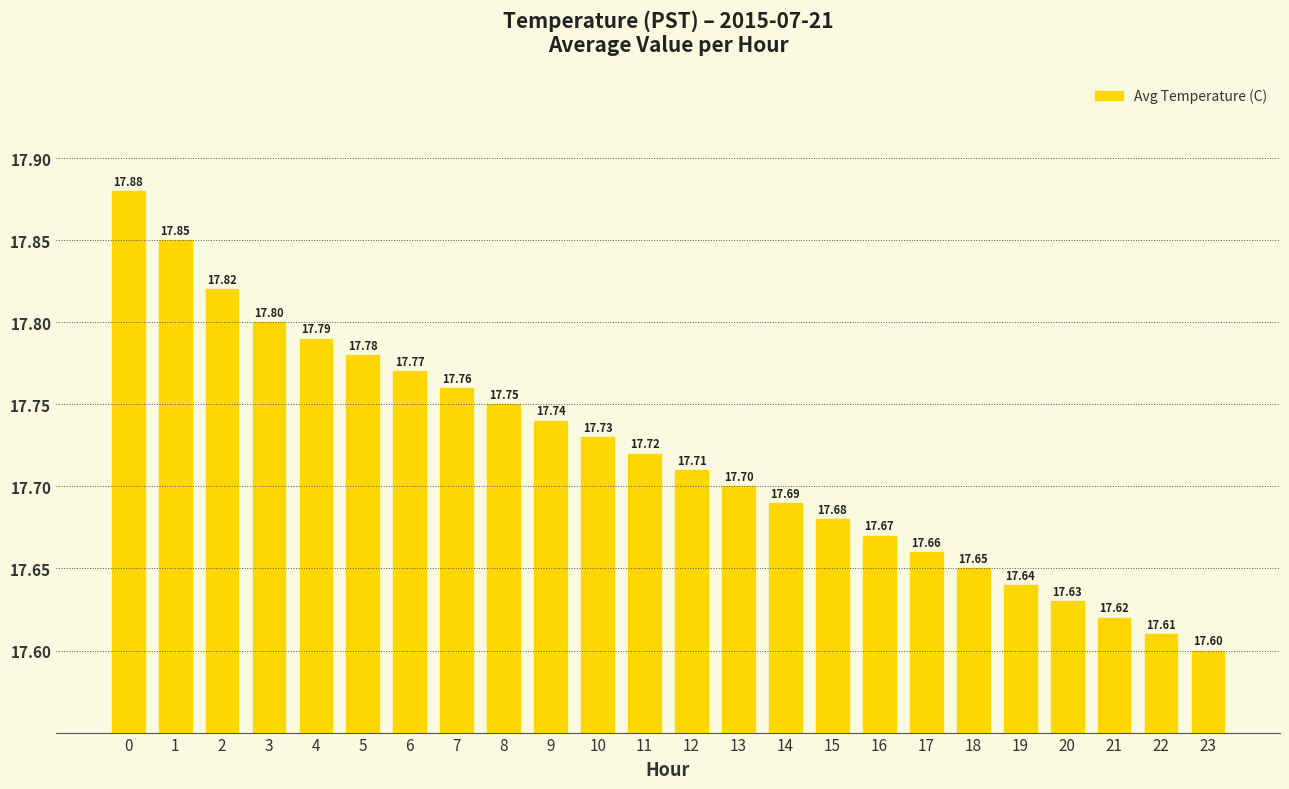

What is the value of the 18th bar from the left?

17.7